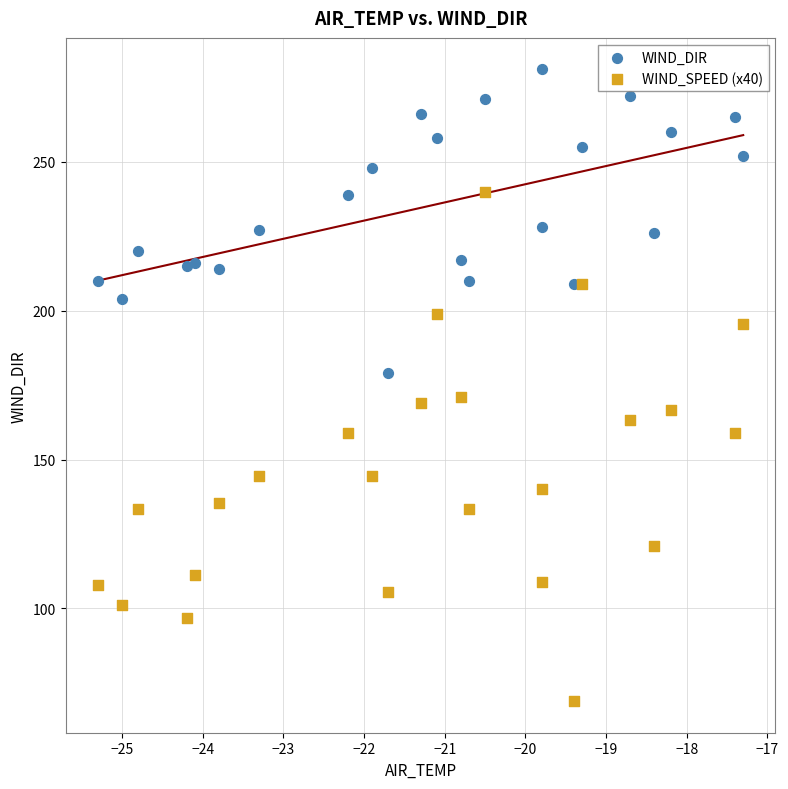

Which series reaches the minimum Y coordinate?

WIND_SPEED (x40)